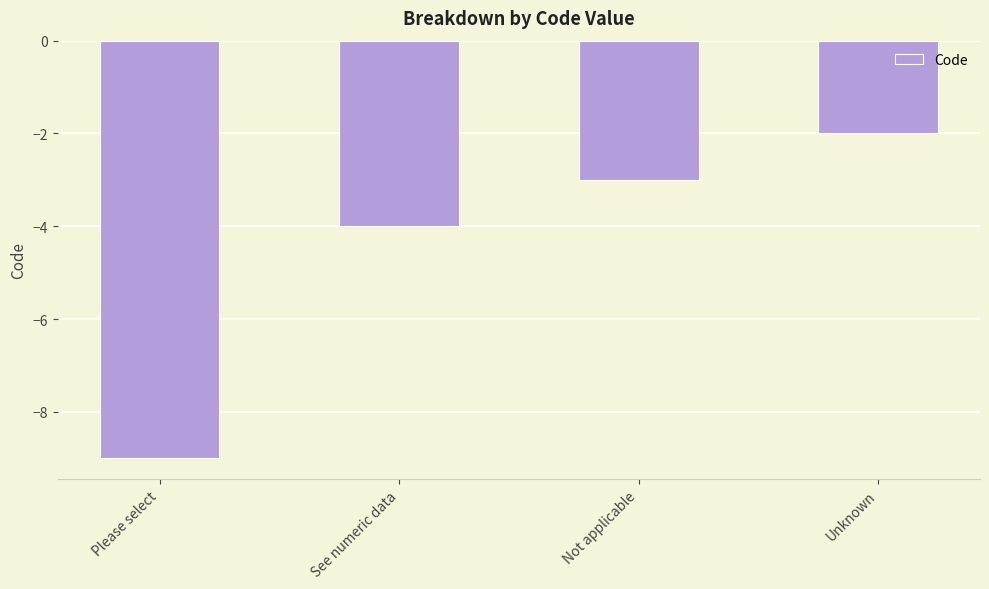

What is the change in value from Not applicable to Unknown?

+1